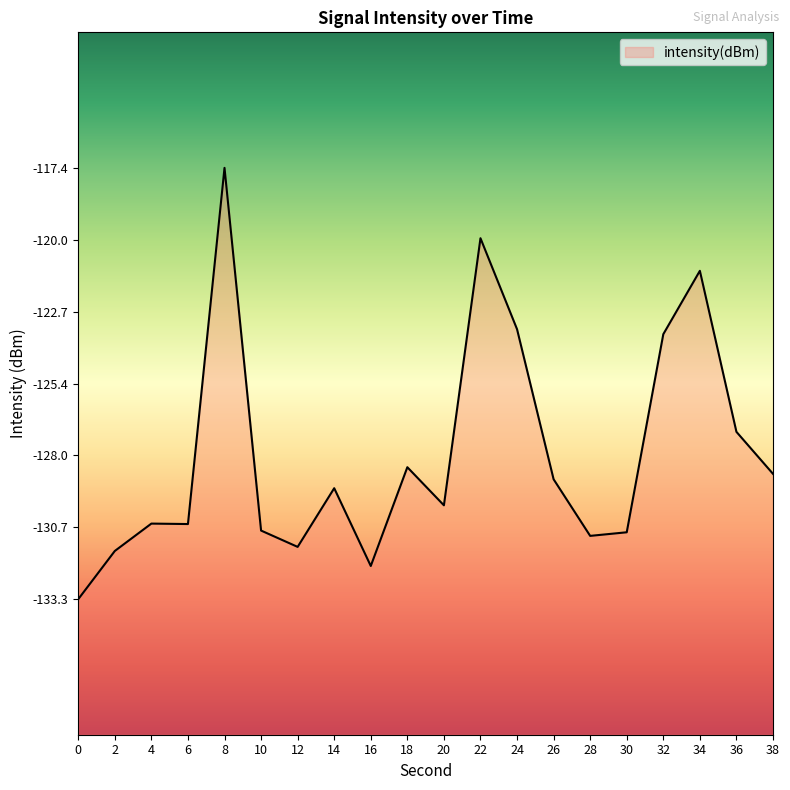

Reading right to left, what are all the values shown in this chart?

38=-128.7	36=-127.1	34=-121.2	32=-123.5	30=-130.8	28=-131.0	26=-128.9	24=-123.3	22=-120.0	20=-129.8	18=-128.4	16=-132.1	14=-129.2	12=-131.4	10=-130.8	8=-117.4	6=-130.5	4=-130.5	2=-131.5	0=-133.3